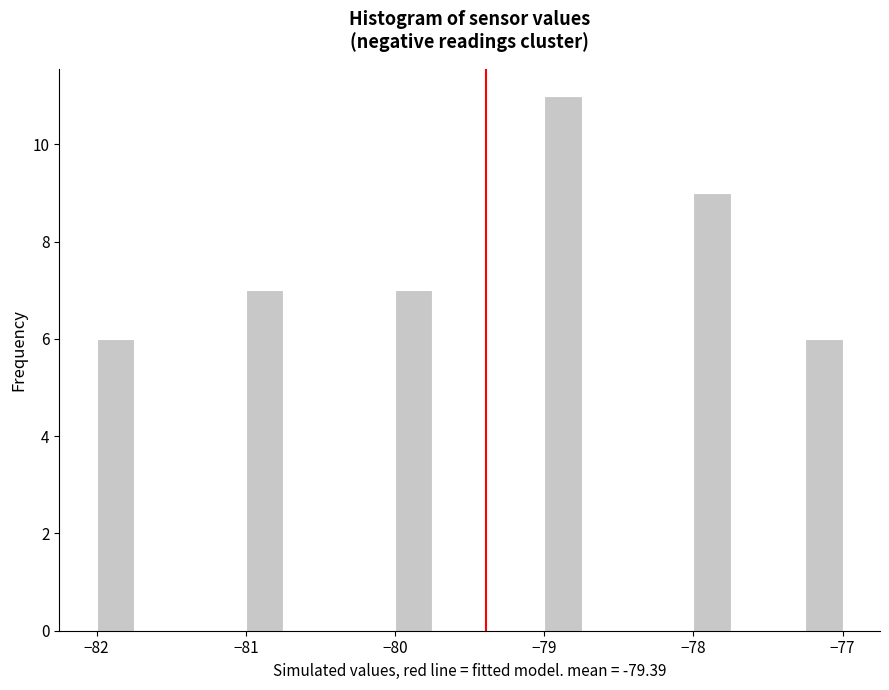

Read against the x-axis, roughly where is the centre of the tallest bar?

-78.9